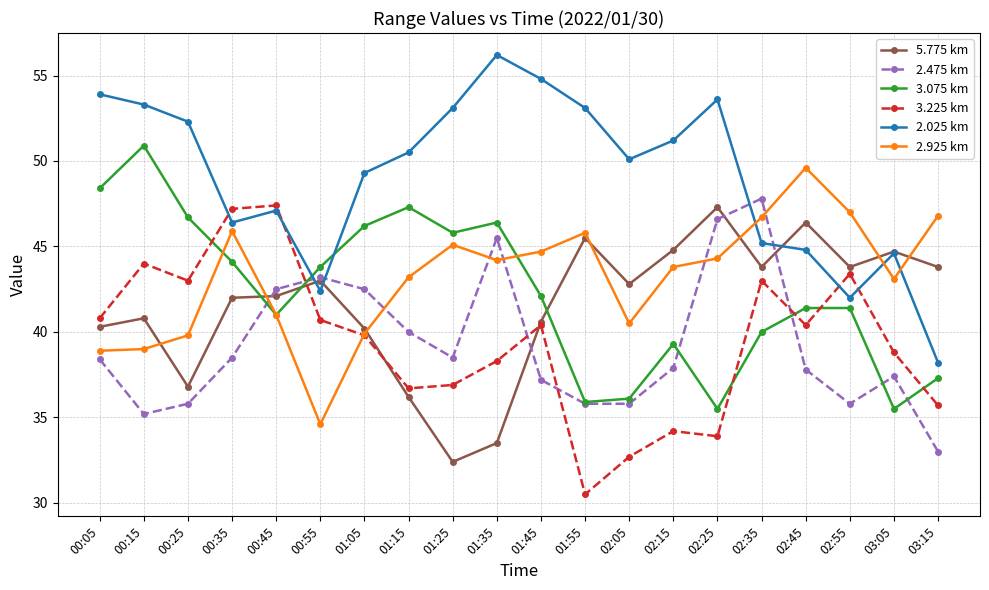

What is the label of the 11th point from the left?

01:45